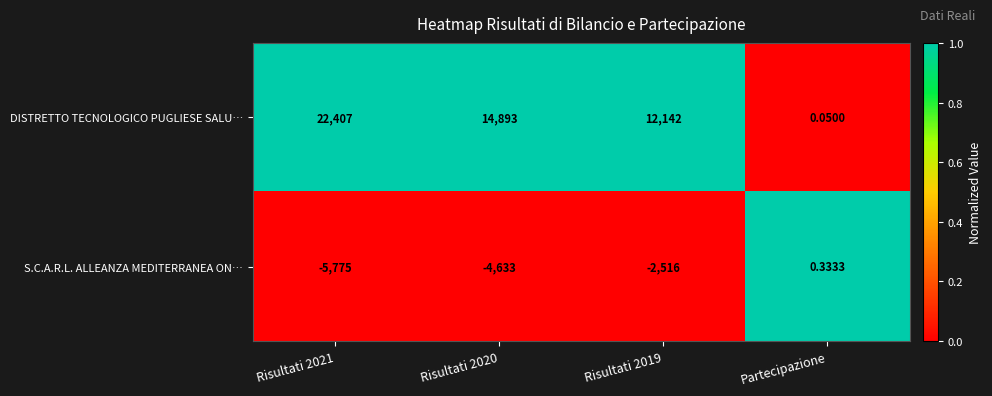

At which category is the sum across all series the highest?

Risultati 2021